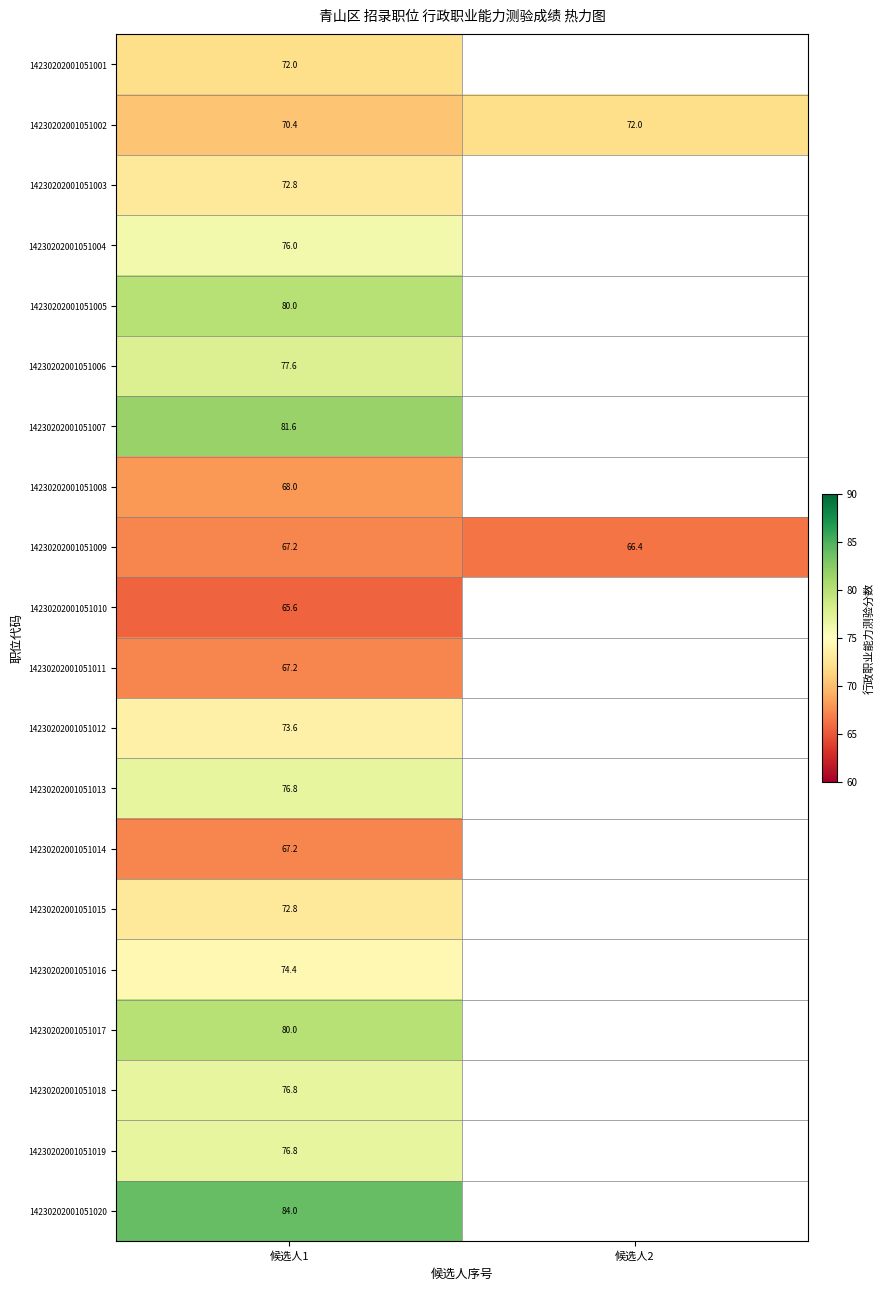

The value of 14230202001051006 at 候选人1 is 48.8. True or false?

False